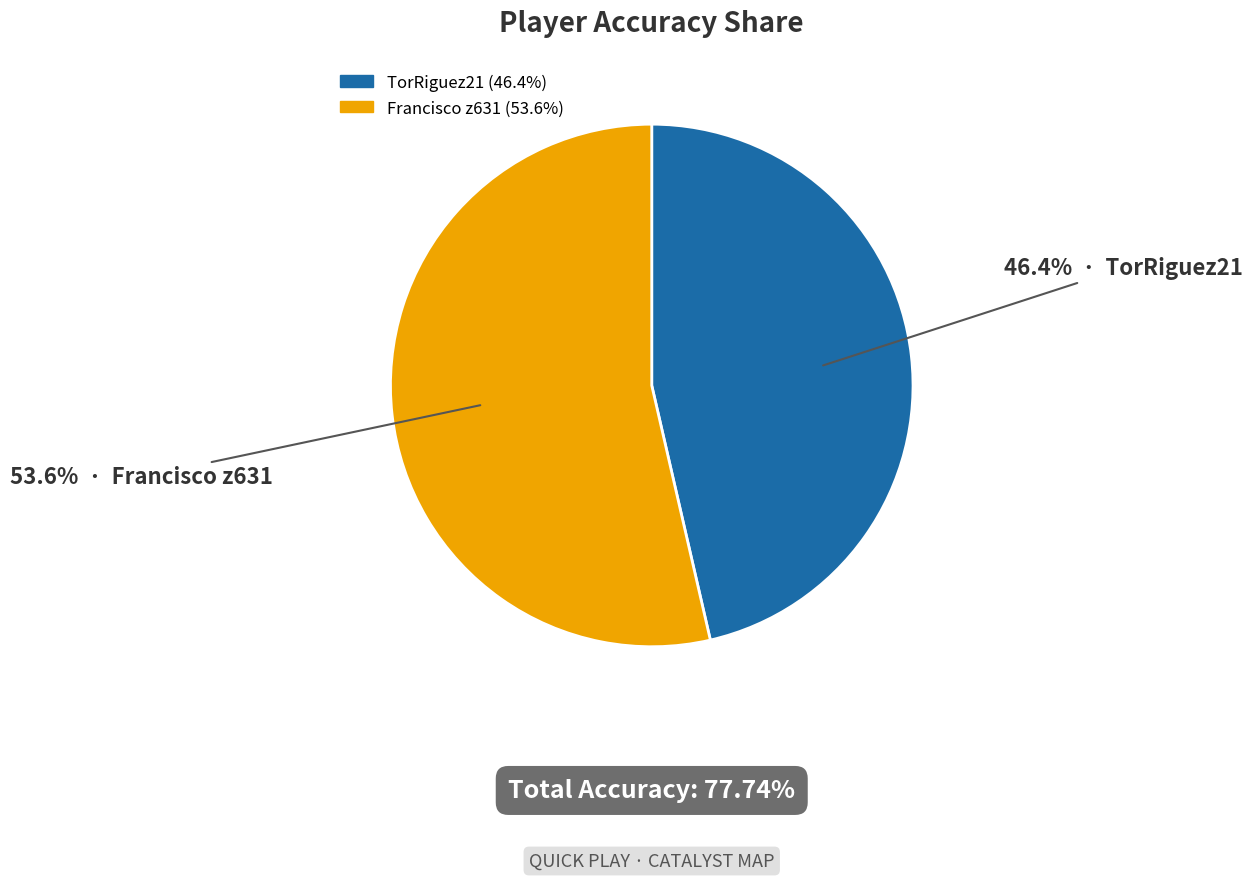

Do Francisco z631 and TorRiguez21 together represent more than half of the pie?

Yes